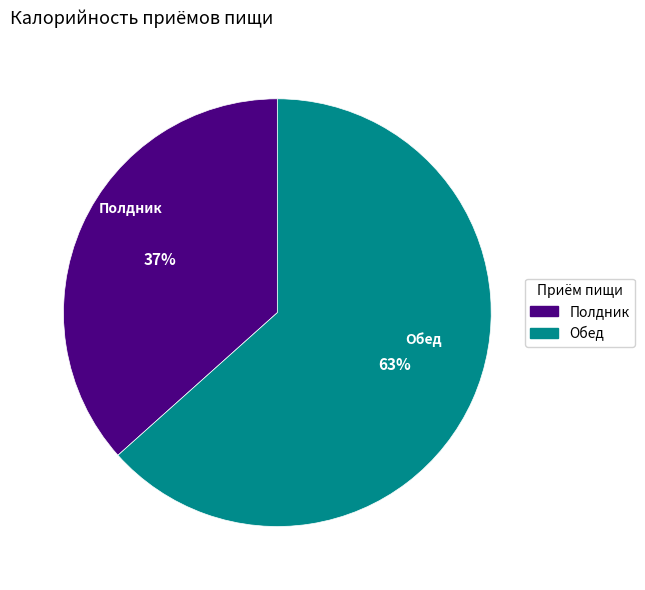

Which category has the smallest portion of the pie?

Полдник